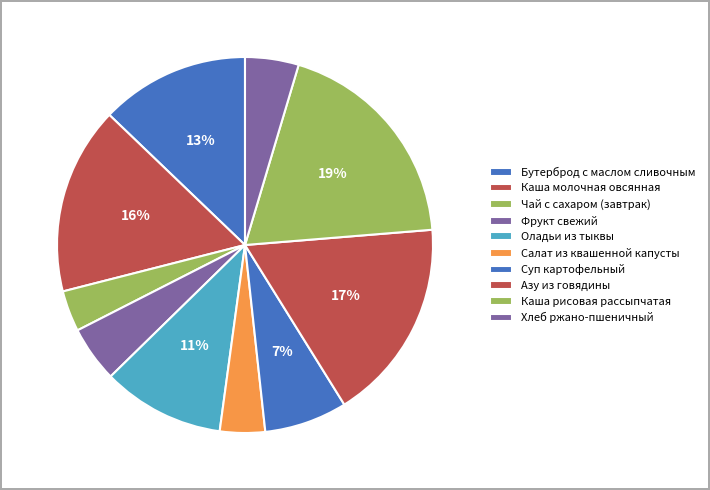

Is it true that Азу из говядины is 25% of the pie?

False